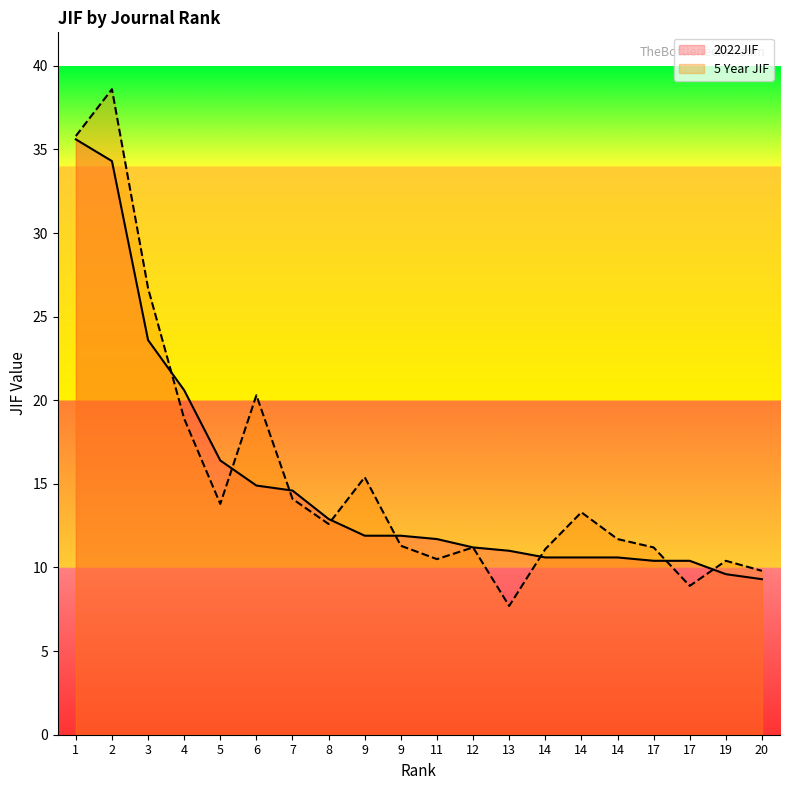

Rank the categories by 5 Year JIF value from lowest to highest.

13, 17, 20, 19, 11, 14, 12, 17, 9, 14, 8, 14, 5, 7, 9, 4, 6, 3, 1, 2